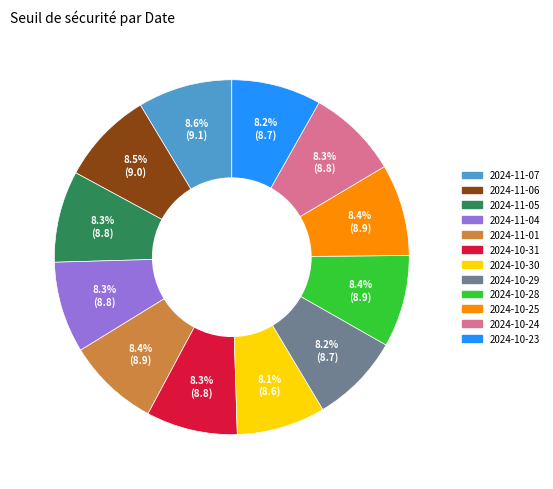

To the nearest percent, what portion does 2024-11-04 represent?

8%